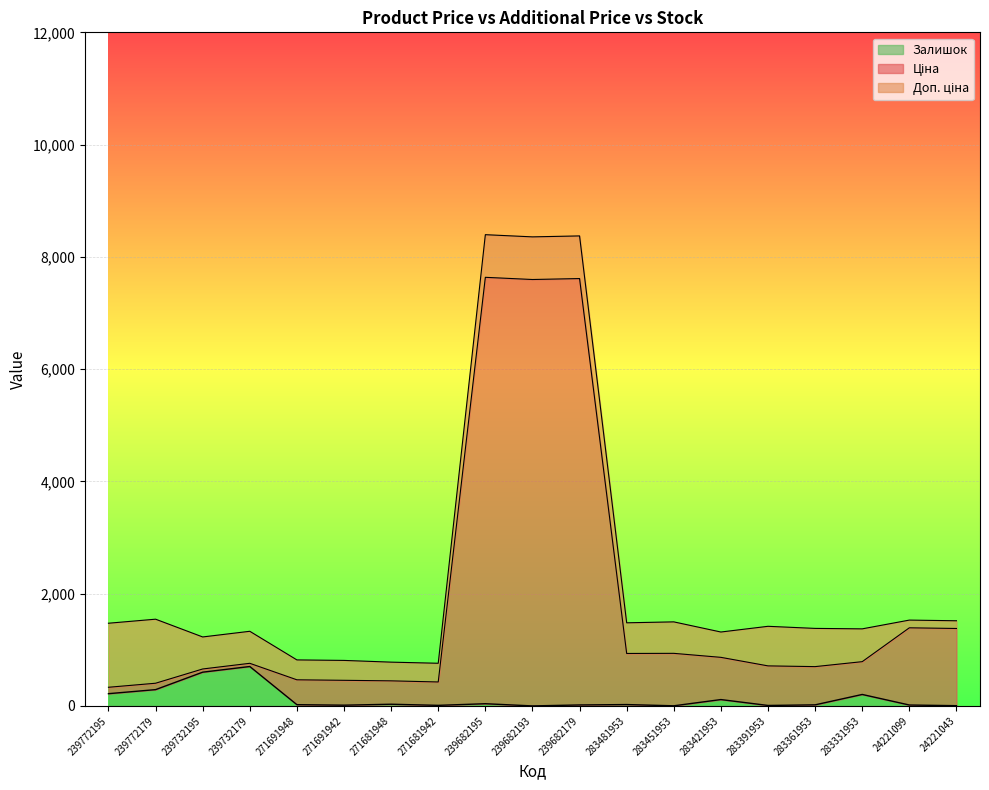

What is the average value of the Залишок series?

122.7